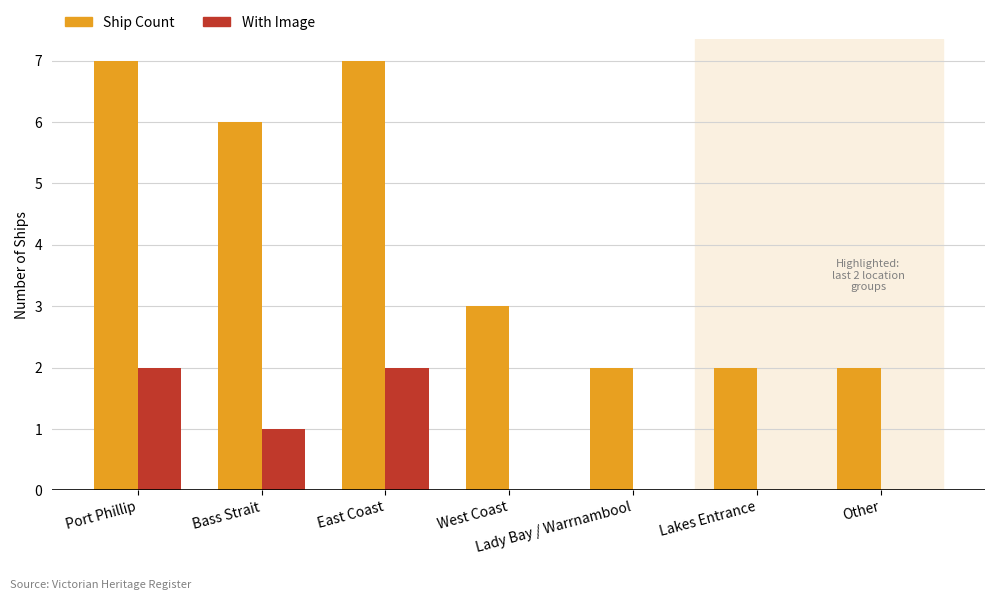

How many categories are shown in the chart?

7